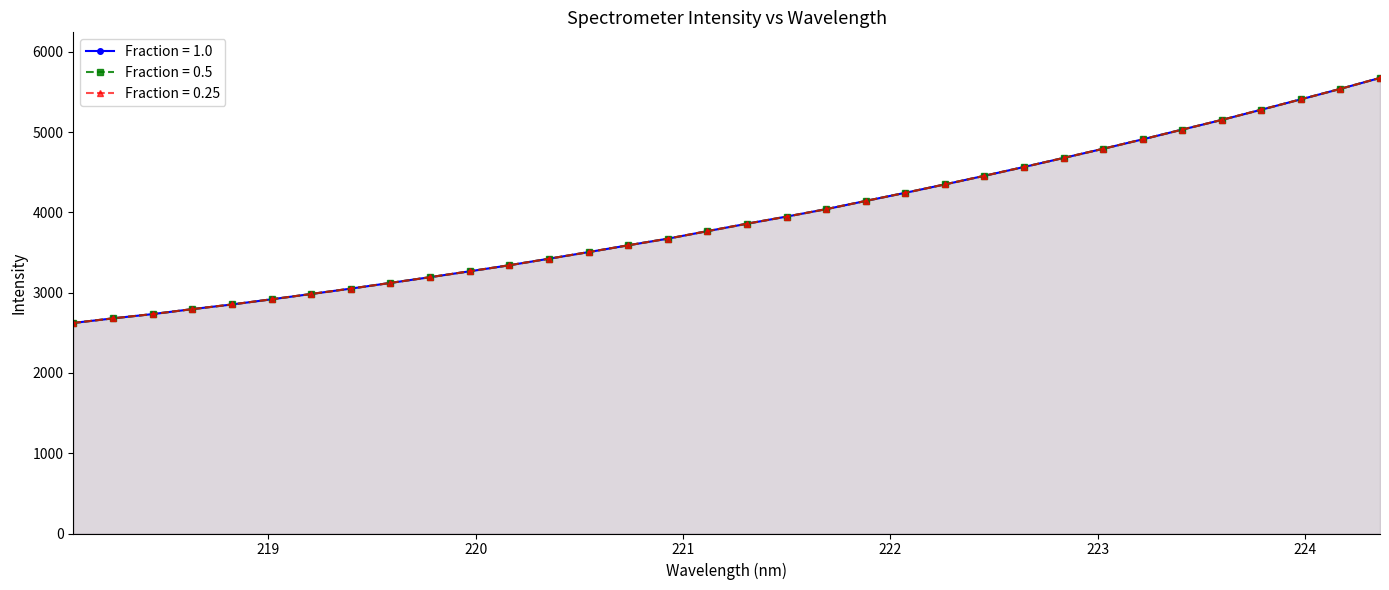

Which category has the highest value across all series?

224.3616